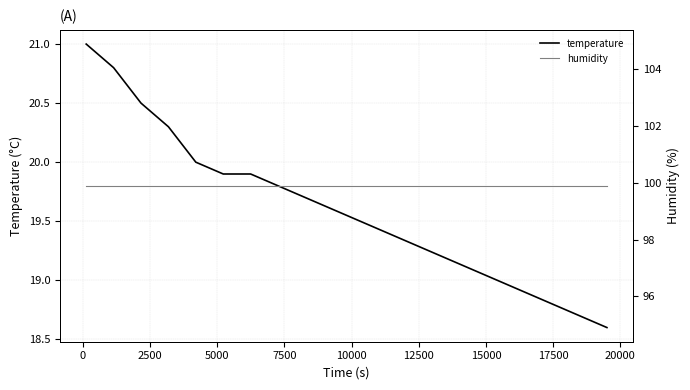

How many categories are shown in the chart?

20